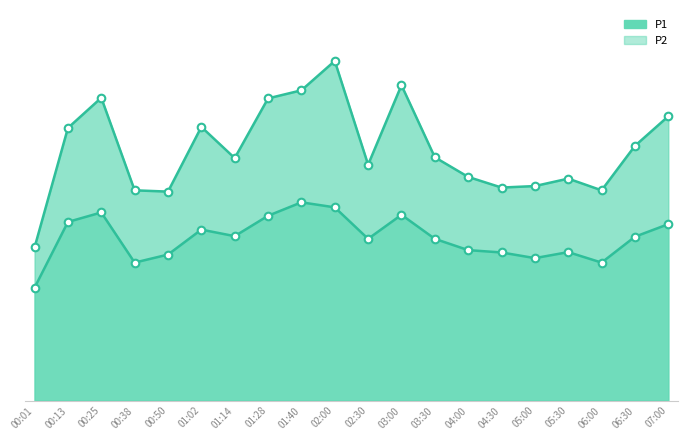

What is the total value across all series at 00:13?

106.0